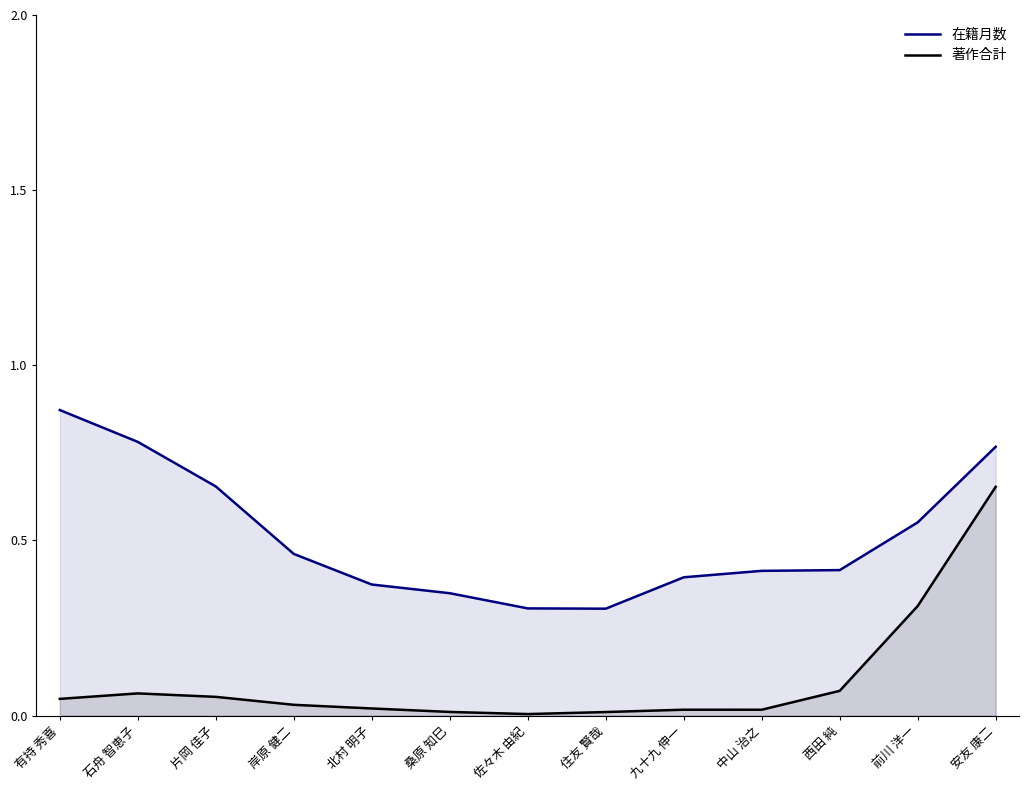

Does the chart have visible grid lines?

No